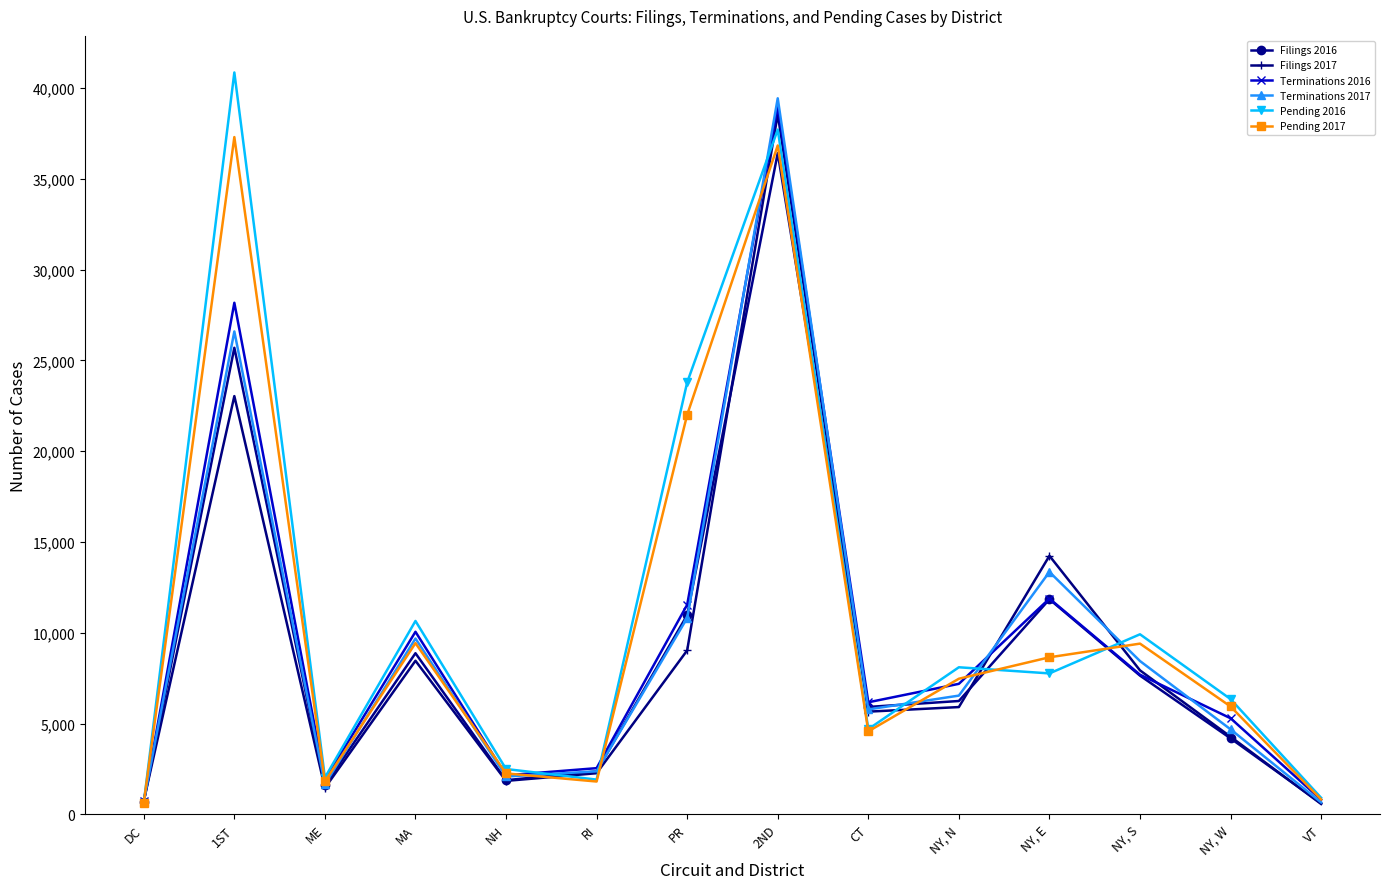

What is the total value across all series at NH?

12692